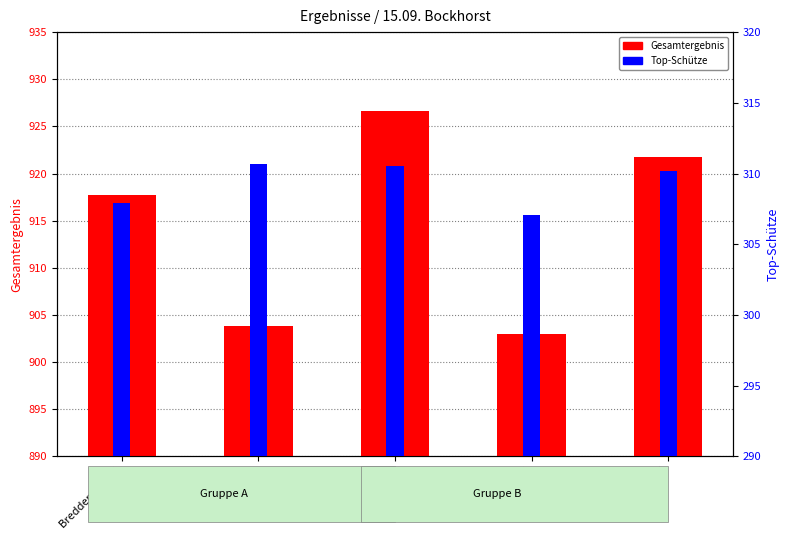

Which category has the highest value across all series?

Werlte II